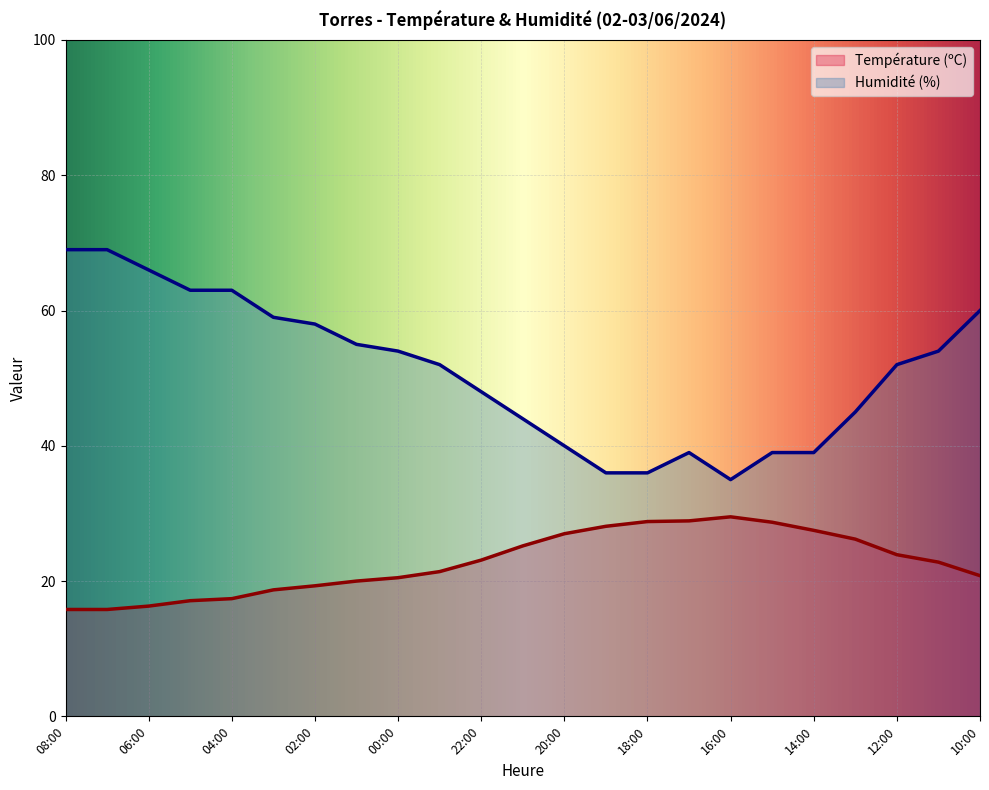

What are all the series names shown in the legend?

Température (ºC), Humidité (%)